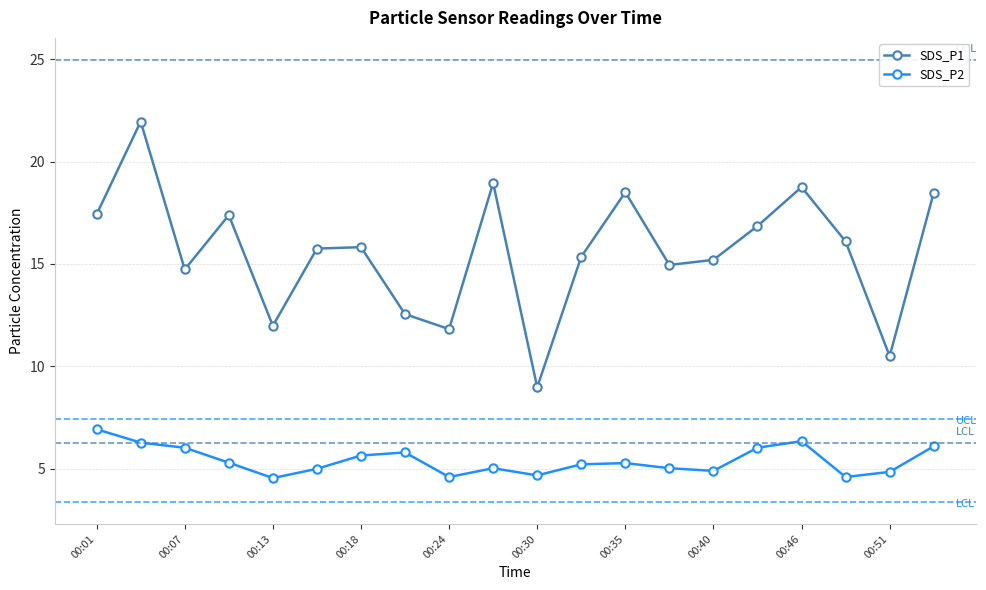

Which series has the widest spread of values?

SDS_P1